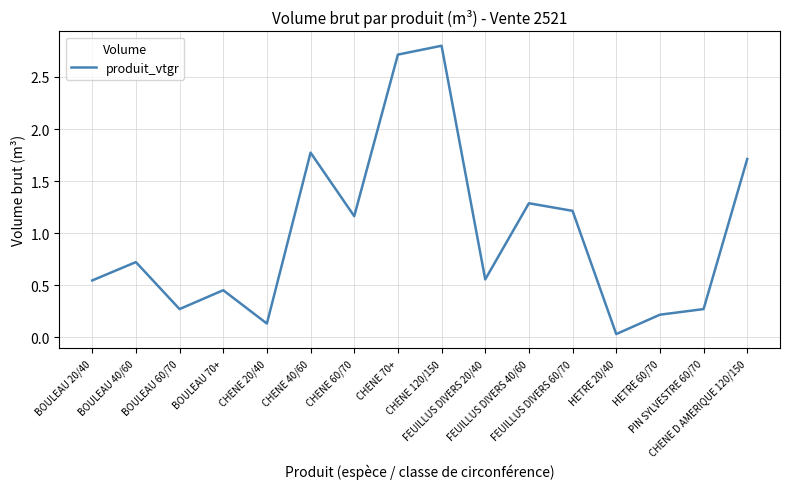

At which category does the data reach its first local valley?

BOULEAU 60/70